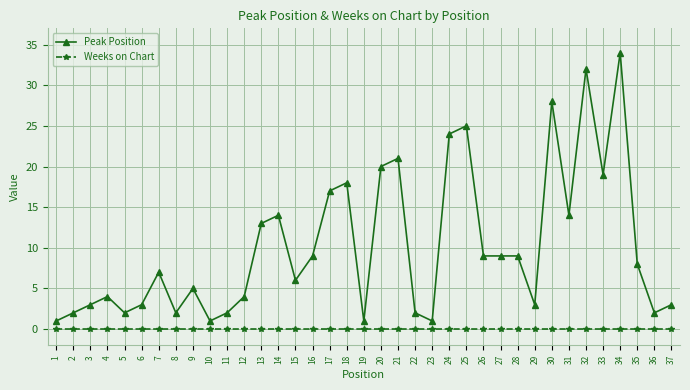

True or false: Peak Position and Weeks on Chart cross at least once.

False